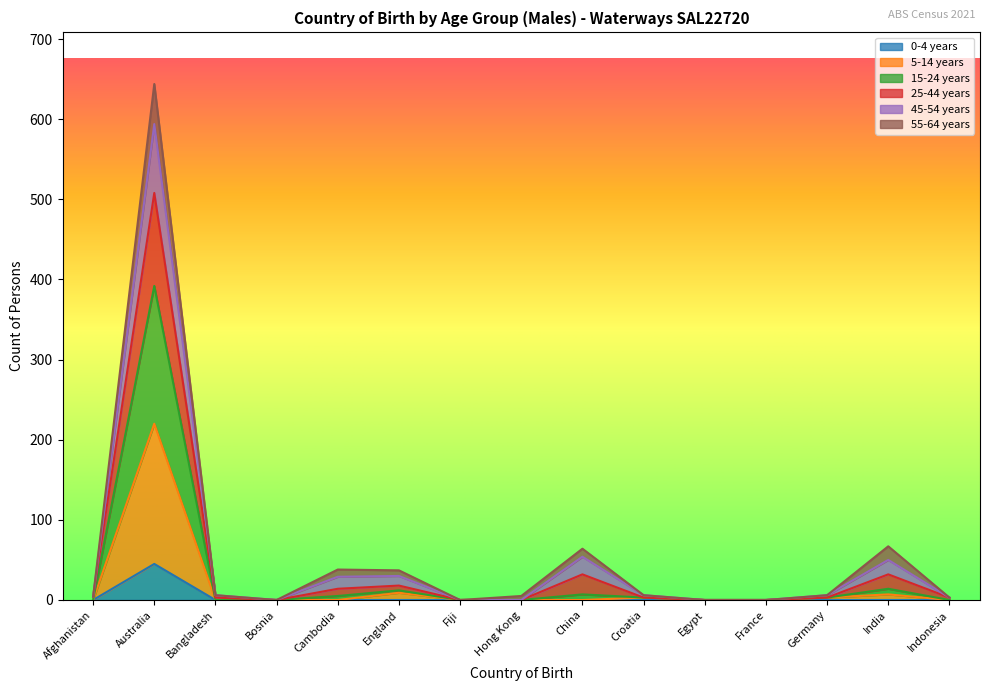

The value of 0-4 years at Croatia is 22. True or false?

False